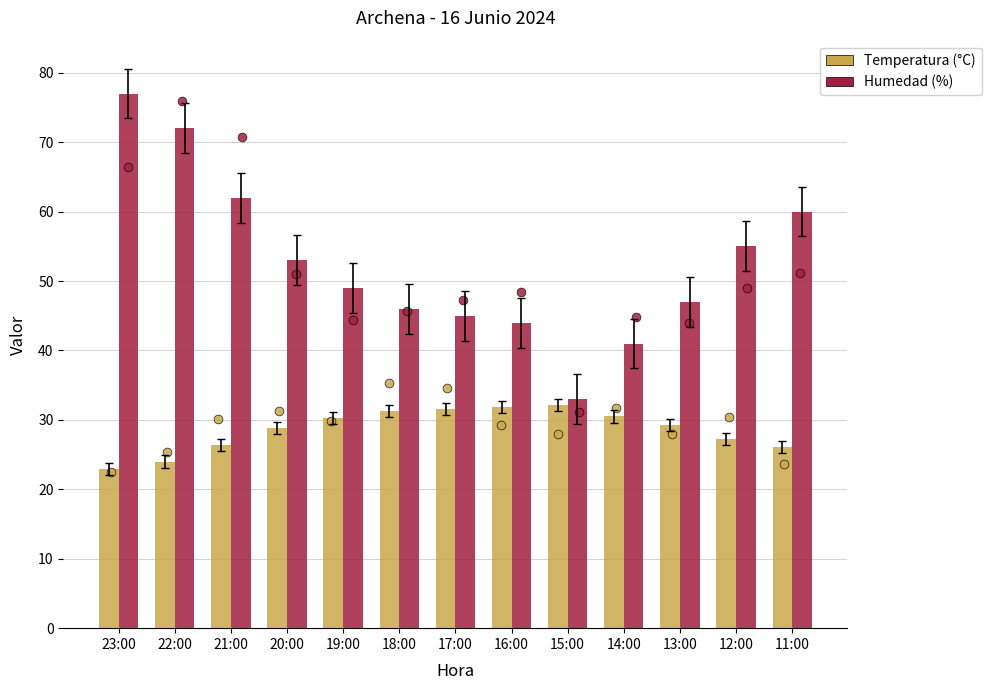

At which category is the sum across all series the highest?

23:00